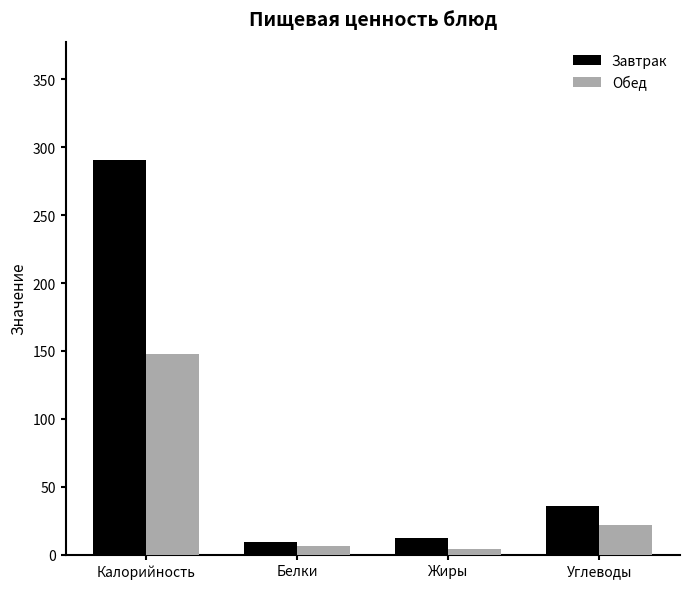

Reading left to right, list all the values displayed in this chart.

Завтрак: 290.5	9.0	12.3	36.0
Обед: 147.7	6.2	4.0	21.7